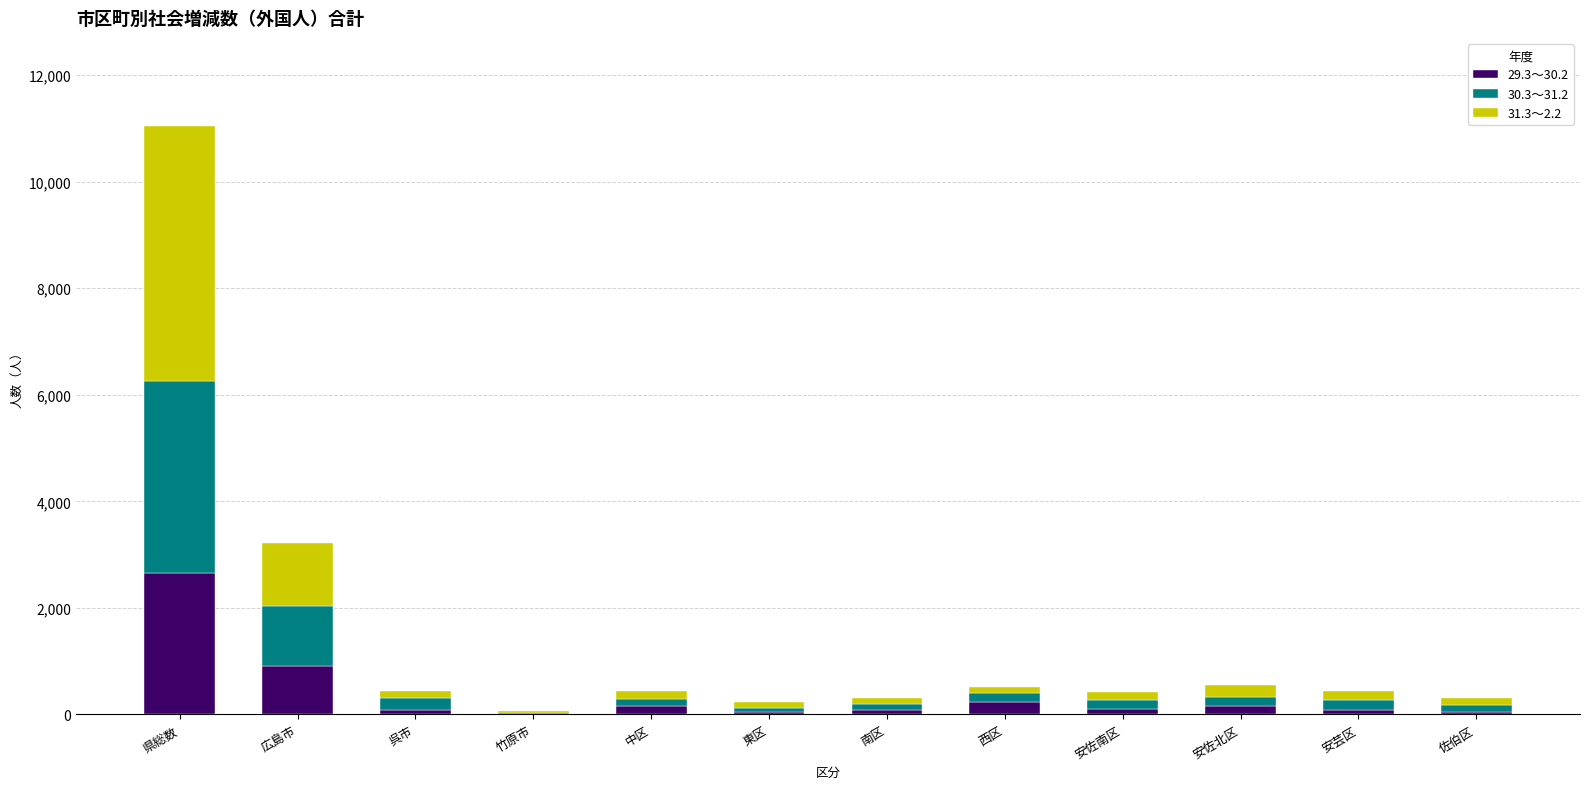

At which label does 29.3～30.2 reach its peak?

県総数